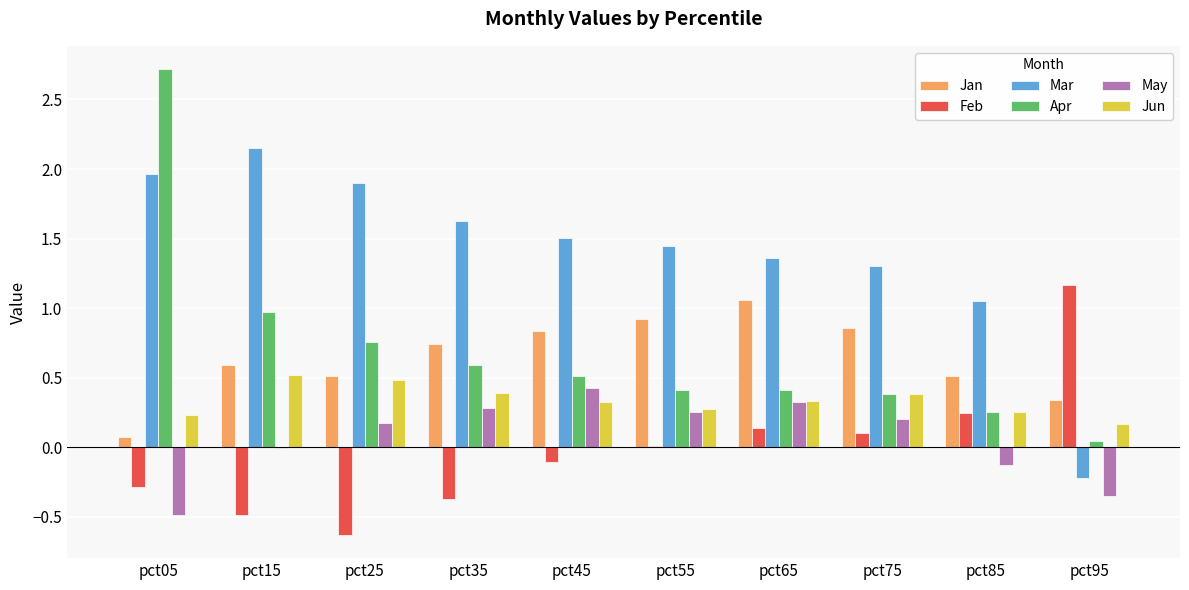

True or false: Apr has a value of 0.3 at pct45.

False